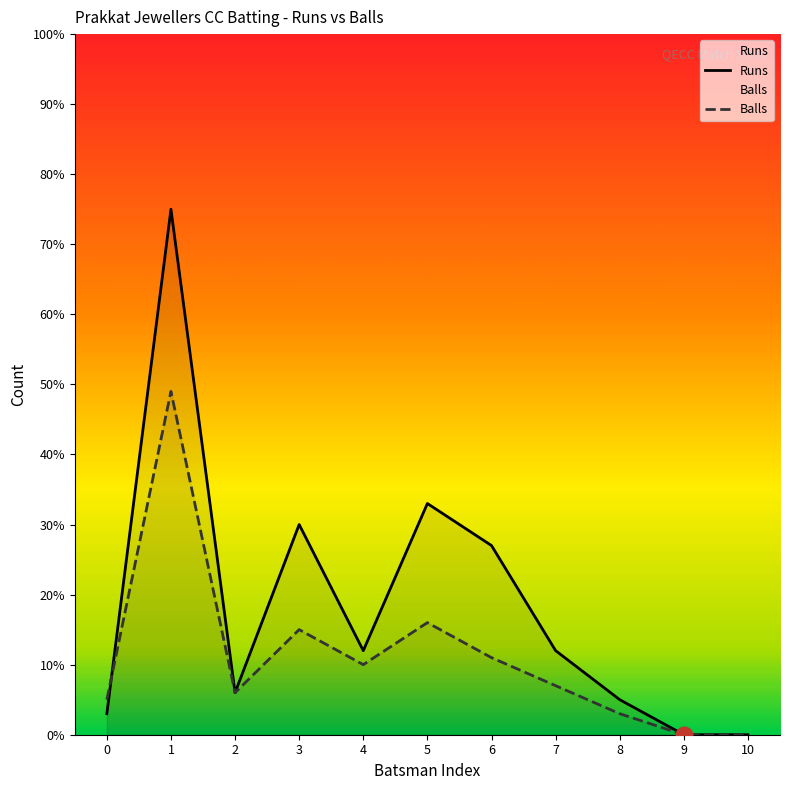

What is the sum of all Runs values?

203